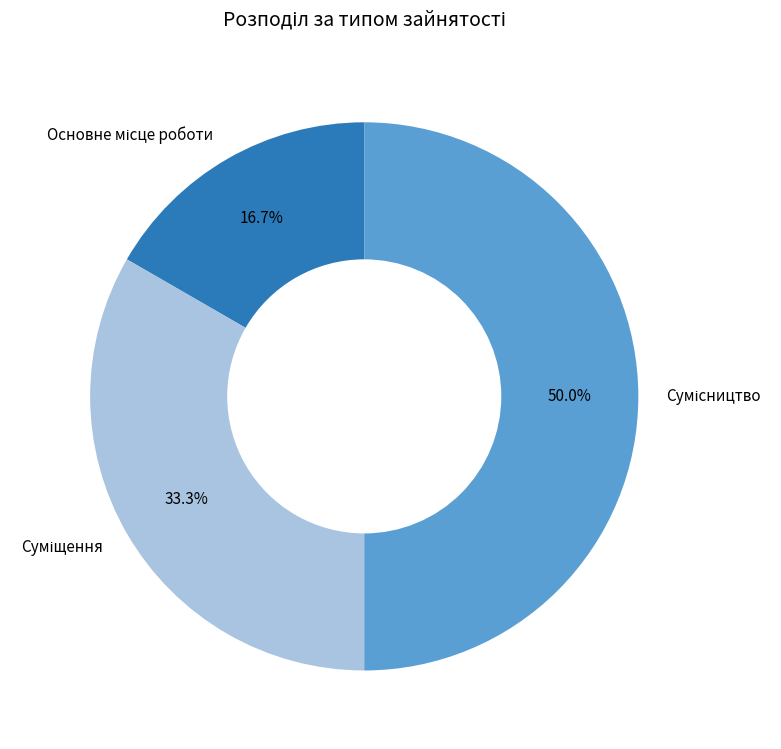

True or false: Основне місце роботи accounts for 17% of the total.

True